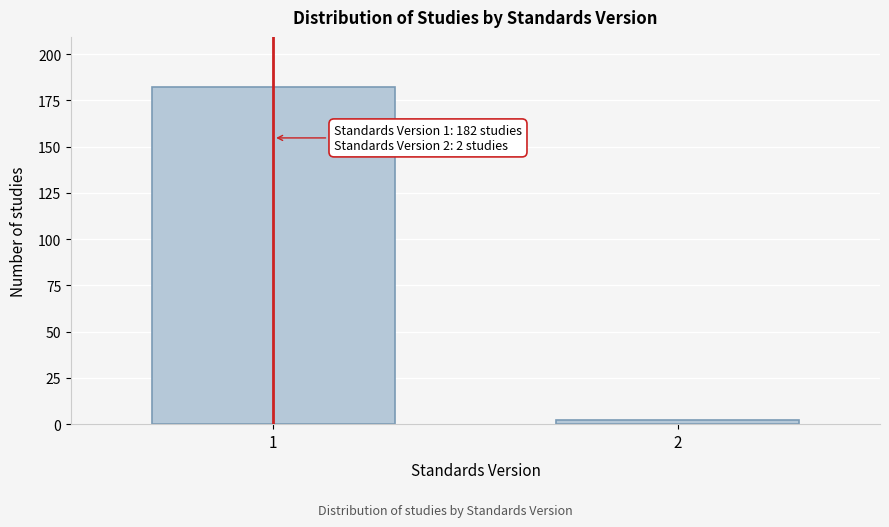

Reading left to right, transcribe all the data shown in this chart.

182	2